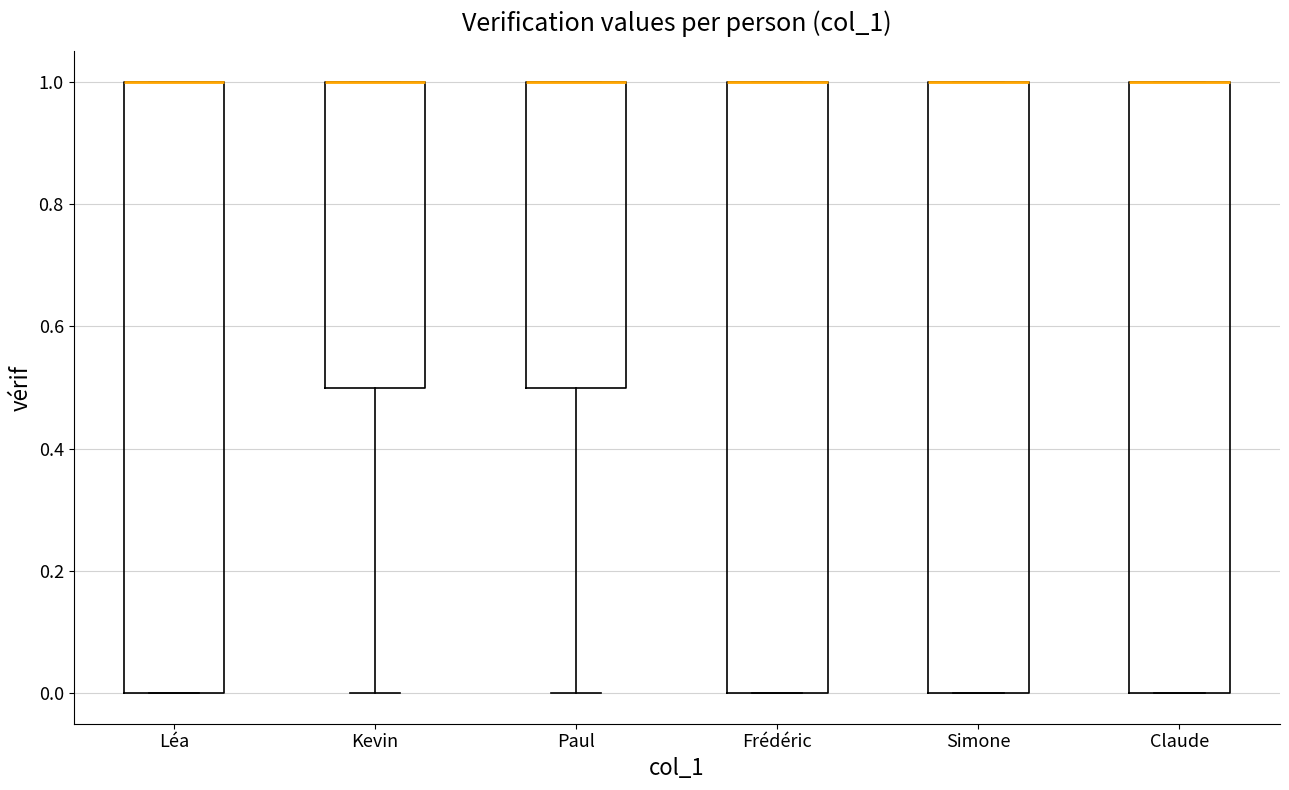

Reading left to right, transcribe this box plot: for each box, give where its median line is, the range the box spans, and where its two whiskers end, as read against the y-axis. The values are not printed on the chart, so give them approximately, as read against the axis.

Léa: median 1.0 (drawn on the box's upper edge), box 0.0 to 1.0, whiskers 0.0 to 1.0
Kevin: median 1.0 (drawn on the box's upper edge), box 0.5 to 1.0, whiskers 0.0 to 1.0
Paul: median 1.0 (drawn on the box's upper edge), box 0.5 to 1.0, whiskers 0.0 to 1.0
Frédéric: median 1.0 (drawn on the box's upper edge), box 0.0 to 1.0, whiskers 0.0 to 1.0
Simone: median 1.0 (drawn on the box's upper edge), box 0.0 to 1.0, whiskers 0.0 to 1.0
Claude: median 1.0 (drawn on the box's upper edge), box 0.0 to 1.0, whiskers 0.0 to 1.0